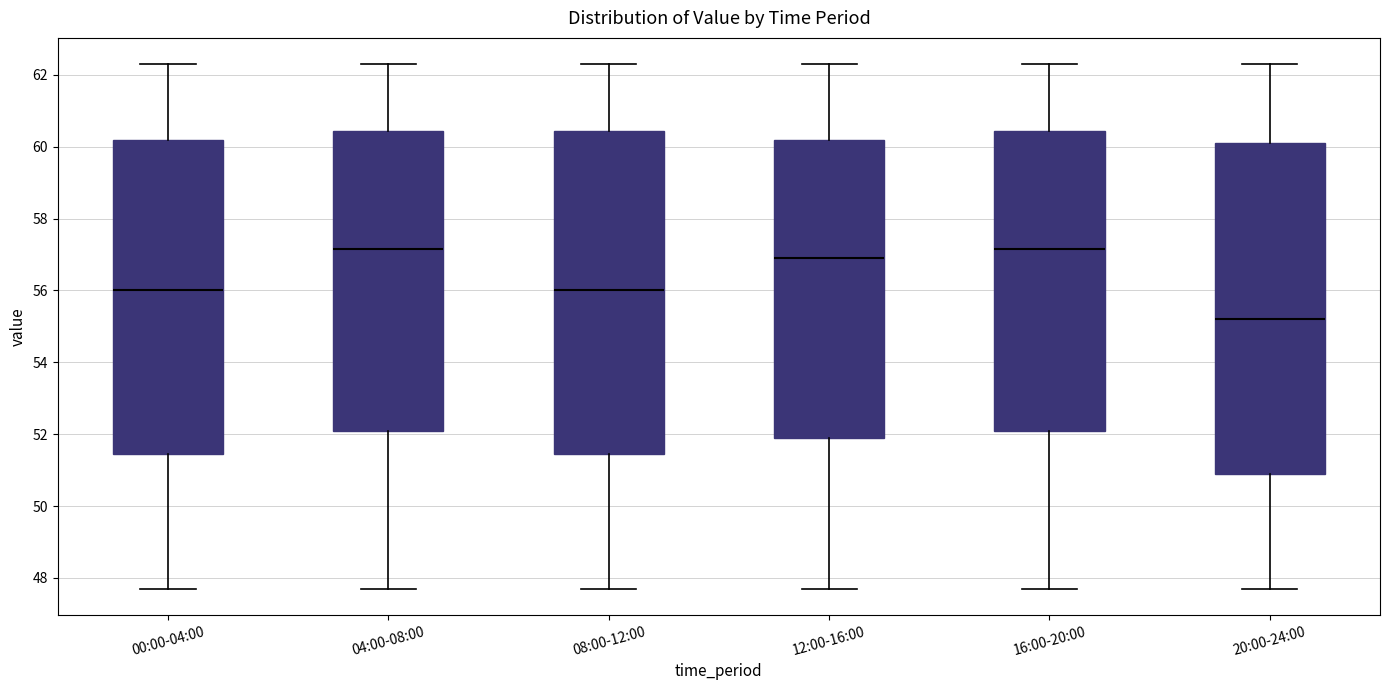

Which box is the tallest, from its lower edge to its upper edge?

20:00-24:00